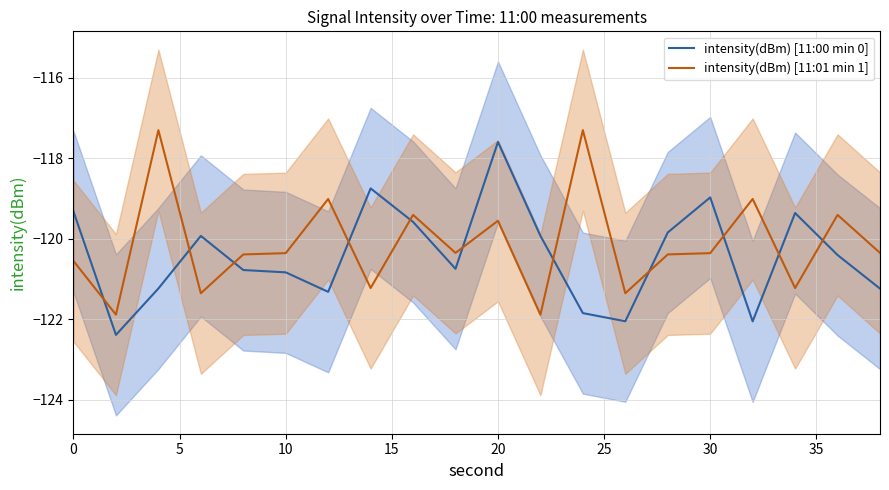

What is the minimum value for intensity(dBm) [11:00 min 0]?

-122.4